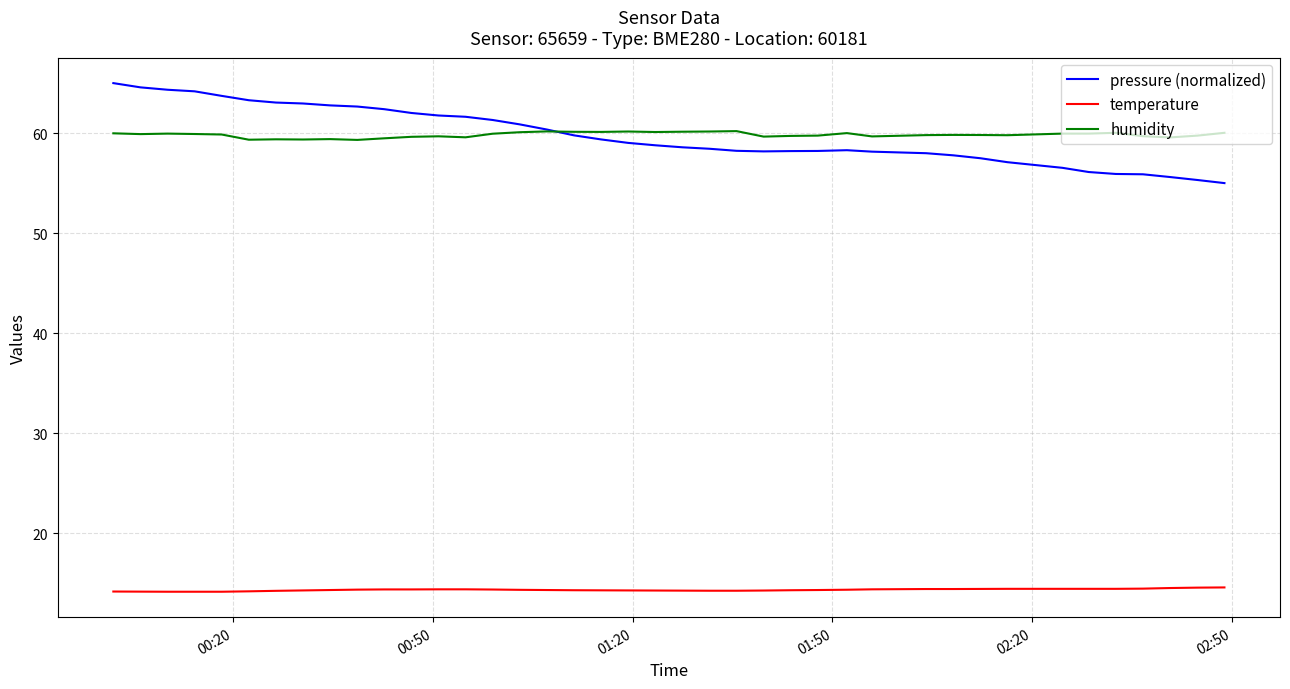

Which series has the largest range (max minus min)?

pressure (normalized)